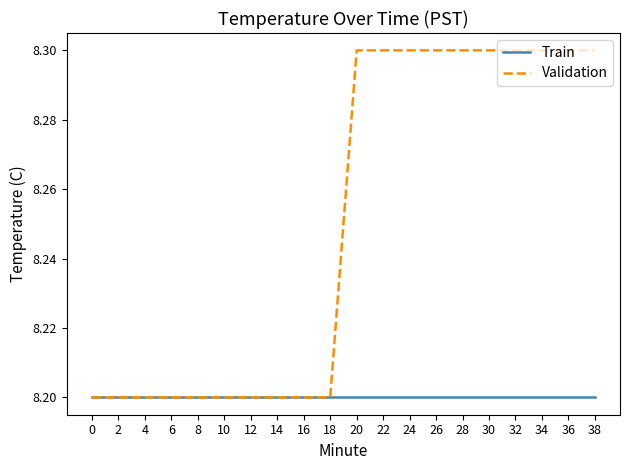

List the series in order of their peak value, highest first.

Validation, Train